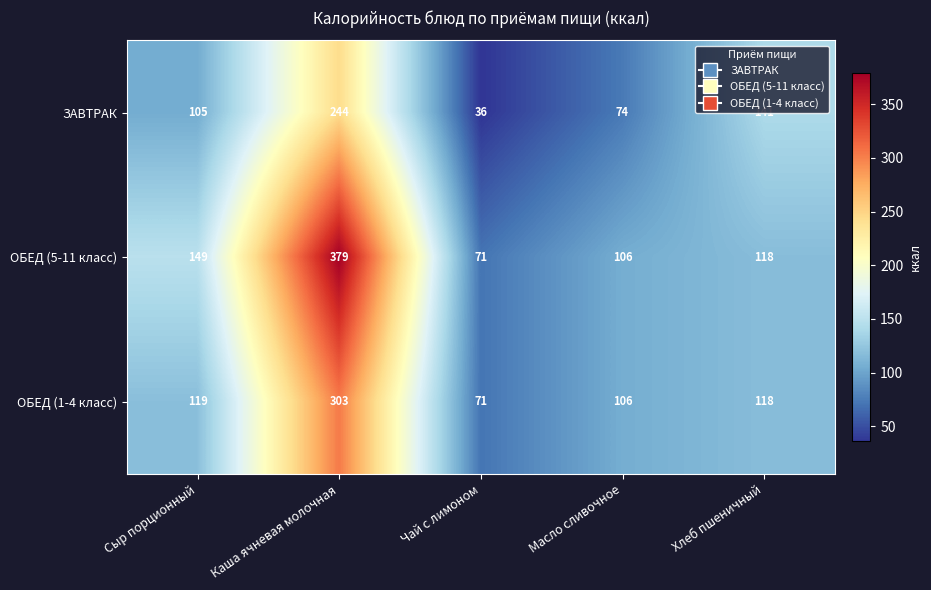

What is the smallest value displayed?

36